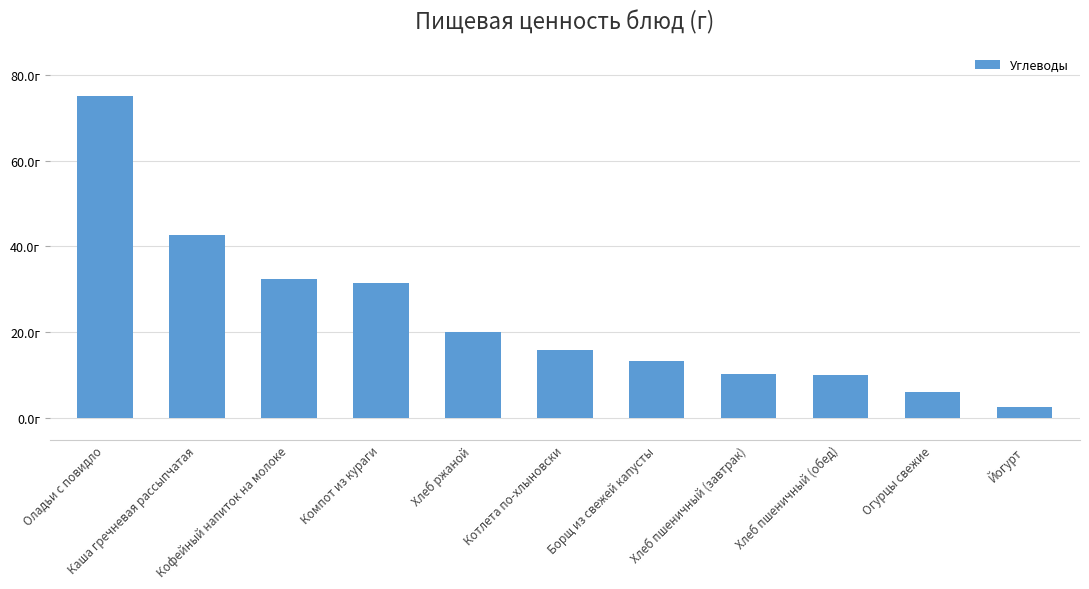

What is the change in value from Каша гречневая рассыпчатая to Борщ из свежей капусты?

-29.2